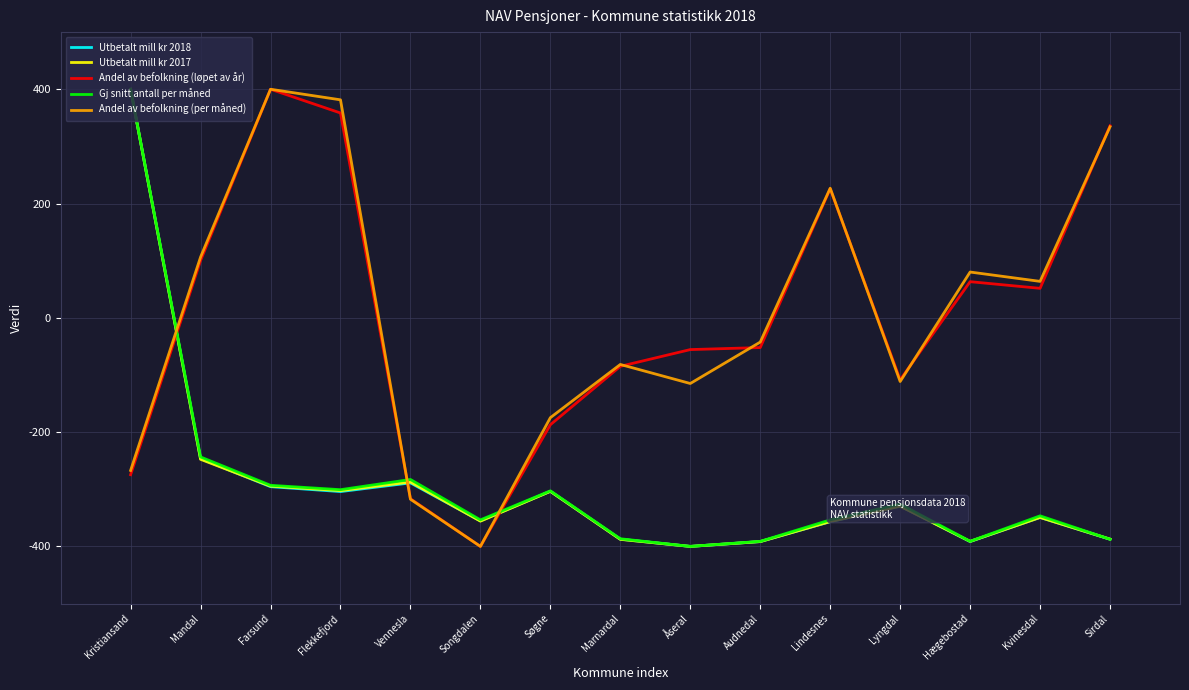

Is the value of Utbetalt mill kr 2017 at Flekkefjord greater than the value of Utbetalt mill kr 2018 at Hægebostad?

Yes